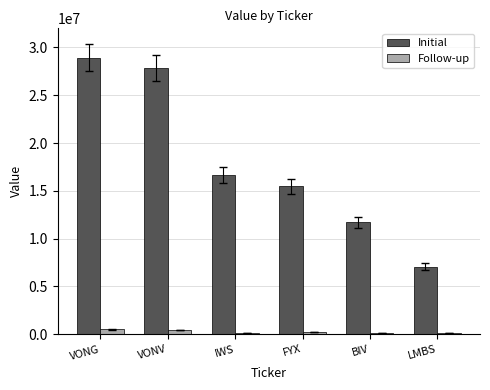

Rank the series by their average value, from highest to lowest.

Initial, Follow-up